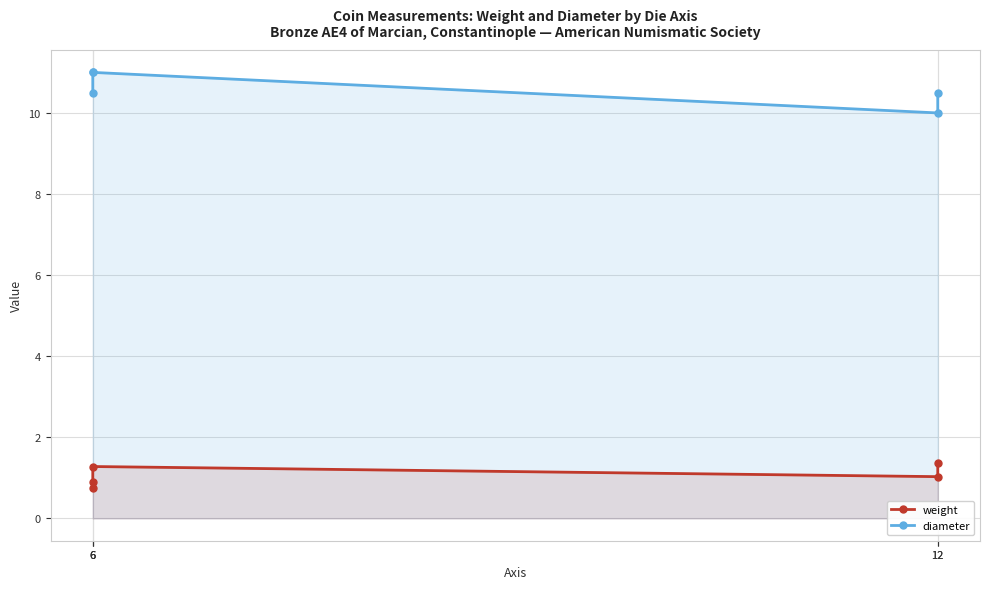

What is the sum of the diameter values at 6 and 12?

21.0